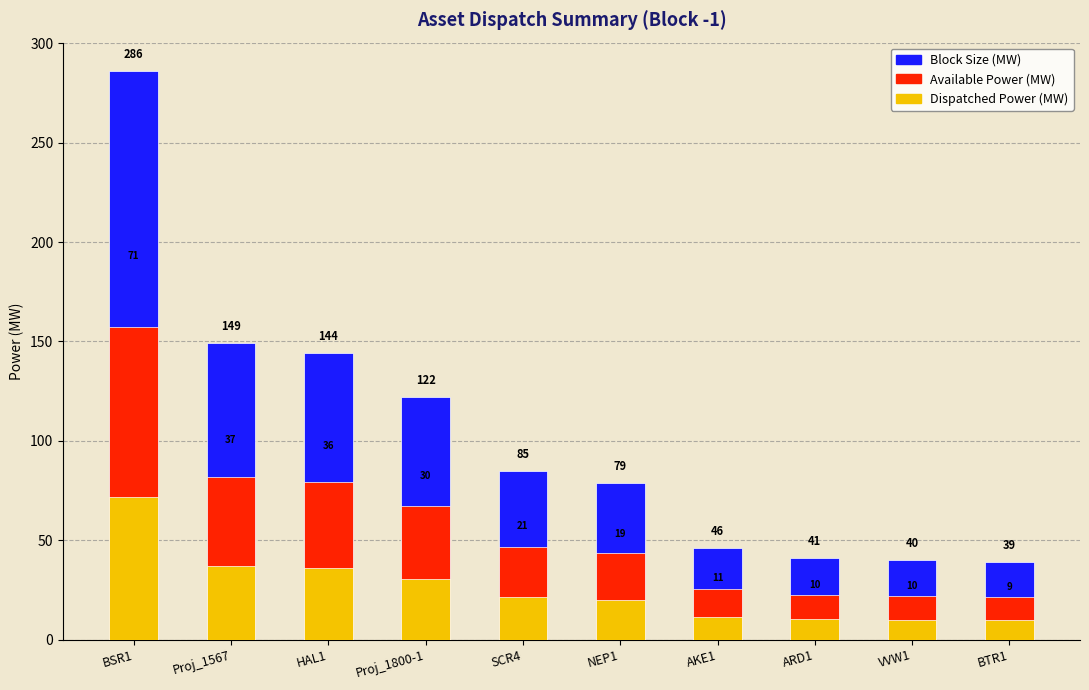

What is the value of the Available Power (MW) bar at the 2nd from the left?

82.0